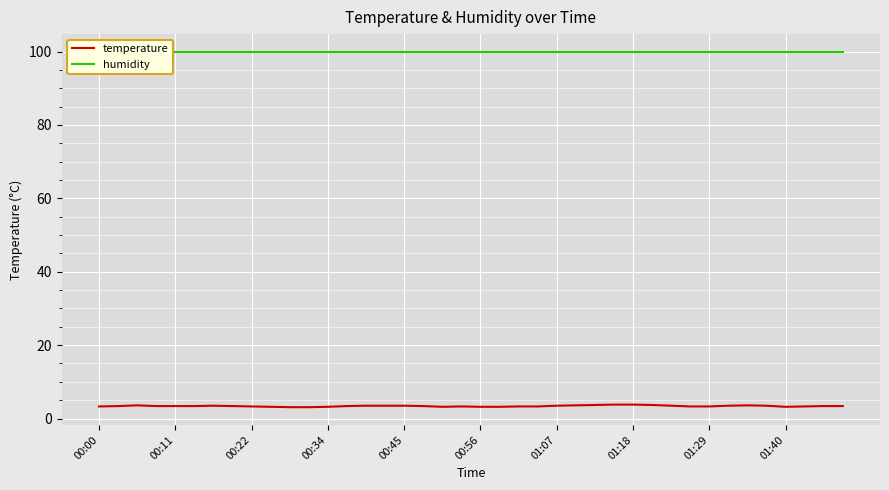

True or false: temperature has a value of 3.3 at 00:22.

True